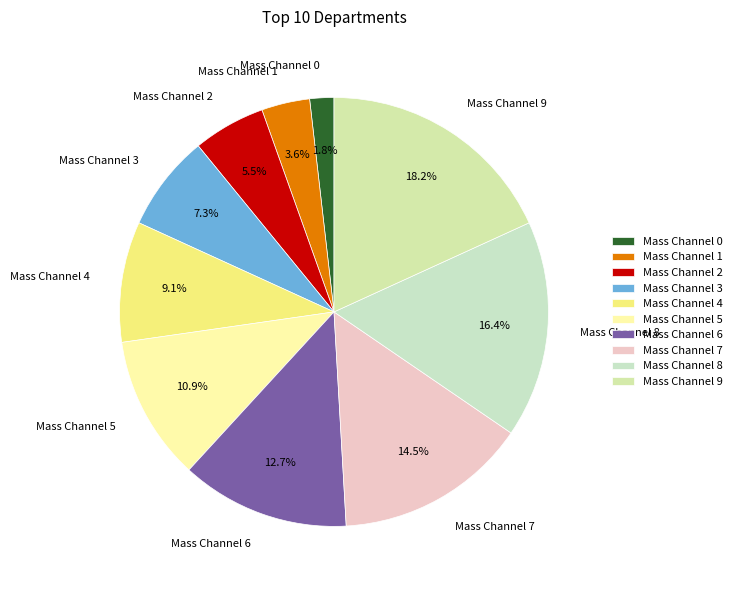

To the nearest percent, what is the average slice percentage?

10%